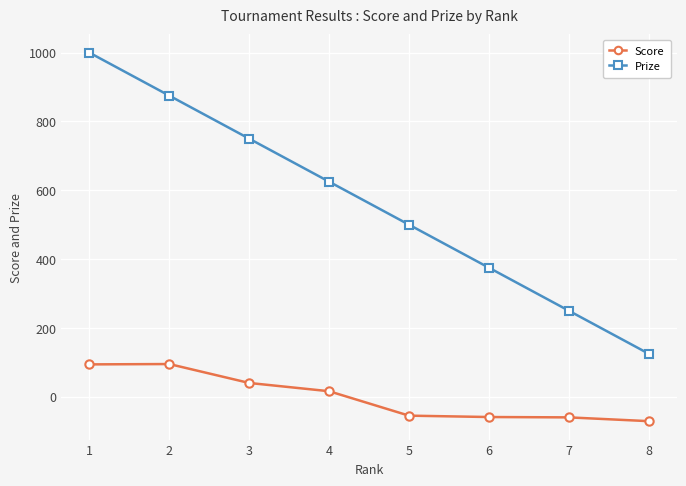

Does the chart have visible grid lines?

Yes